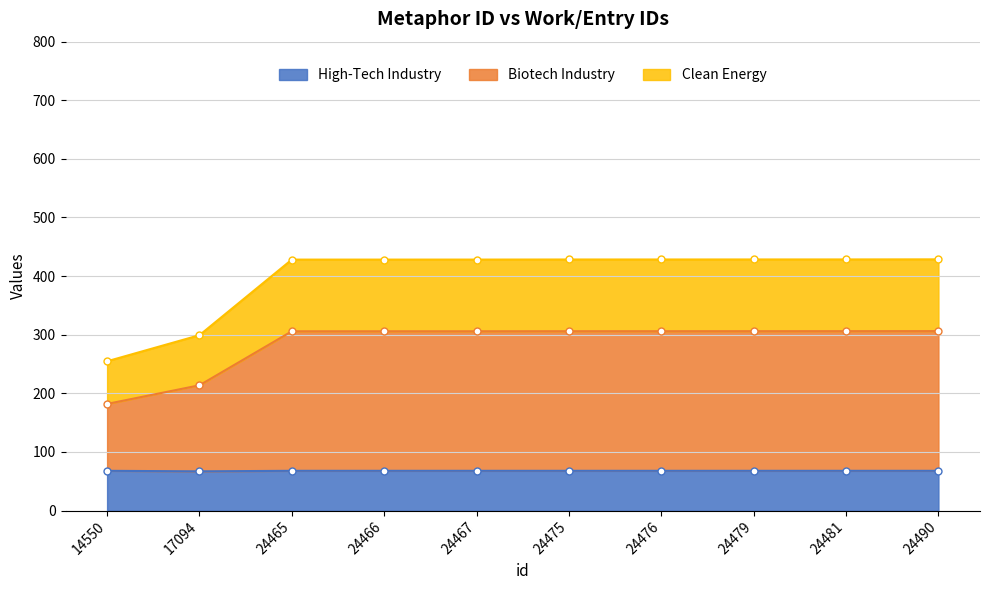

What is the lowest value of the High-Tech Industry series?

66.9